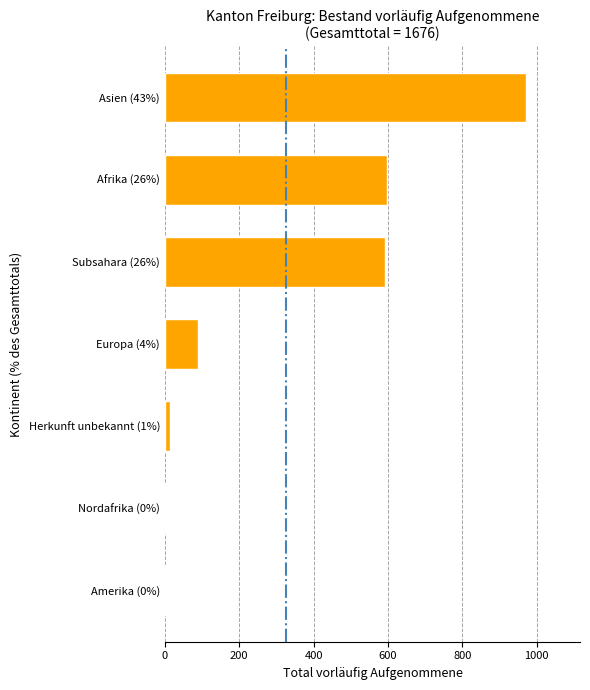

What is the sum of all values?

2272